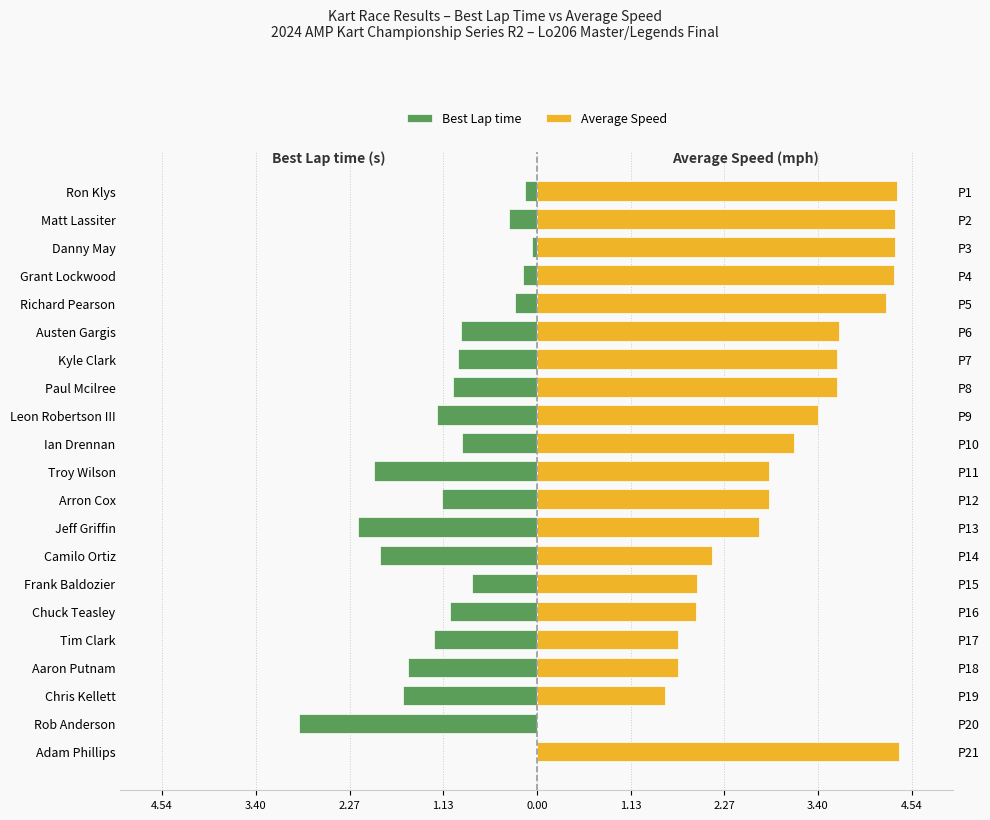

How many data points in Average Speed are above 3?

11